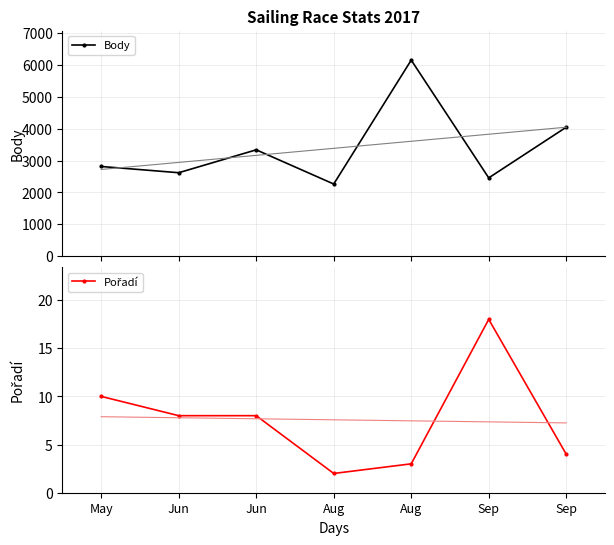

What is the sum of all Pořadí values?

53